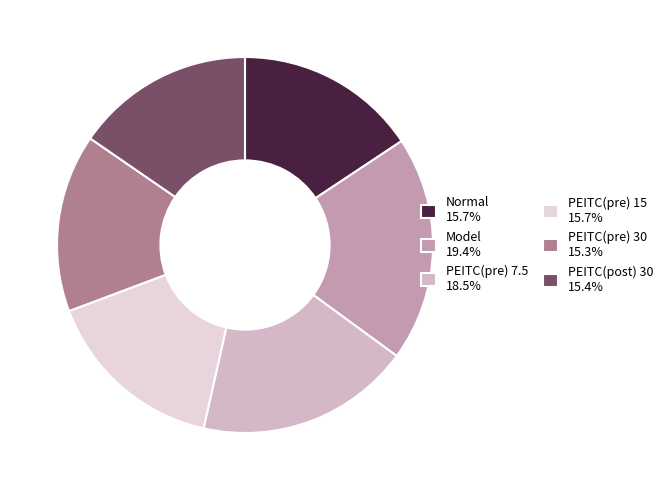

Rank the categories by value from highest to lowest.

Model, PEITC(pre) 7.5, PEITC(pre) 15, Normal, PEITC(post) 30, PEITC(pre) 30